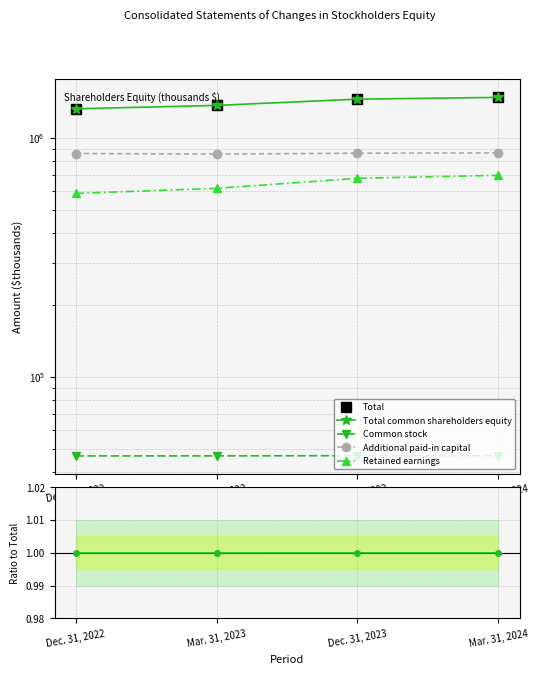

How many data points in Additional paid-in capital are above 864258?

1